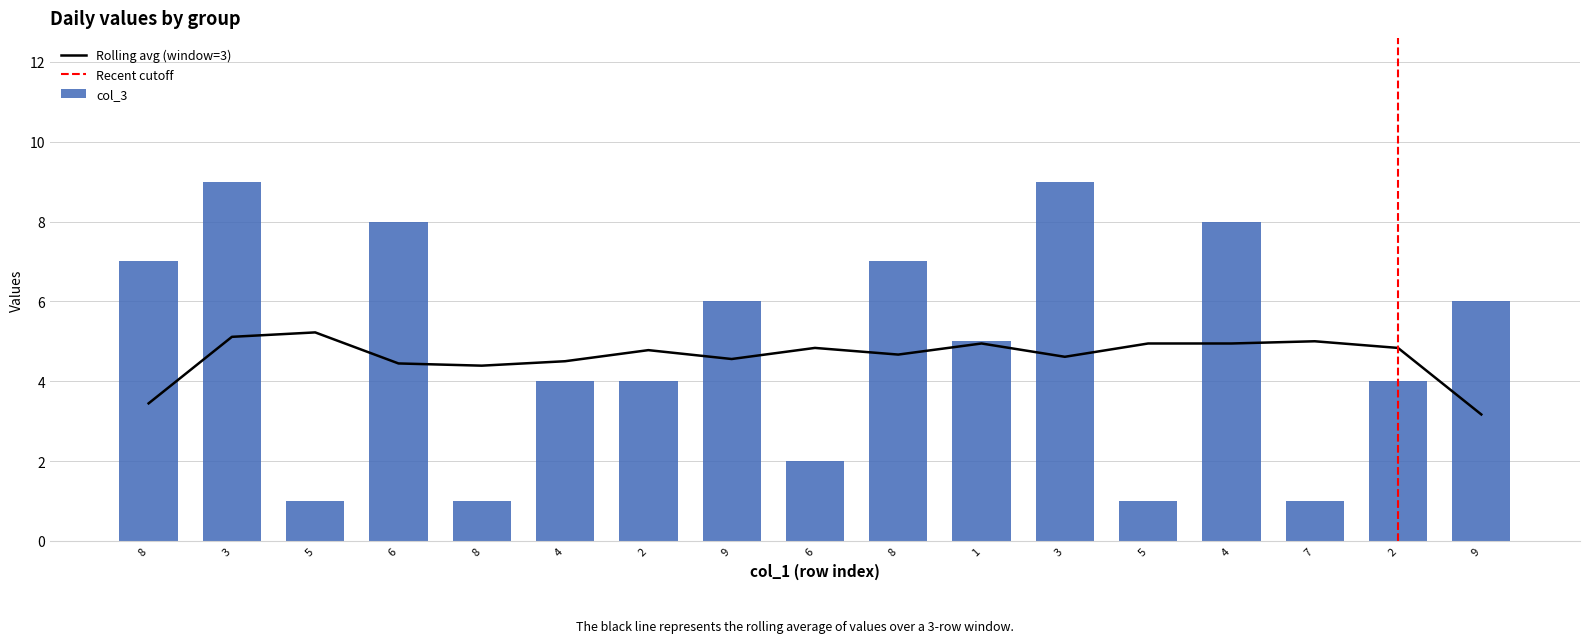

How many data points in col_2 are above 6?

6